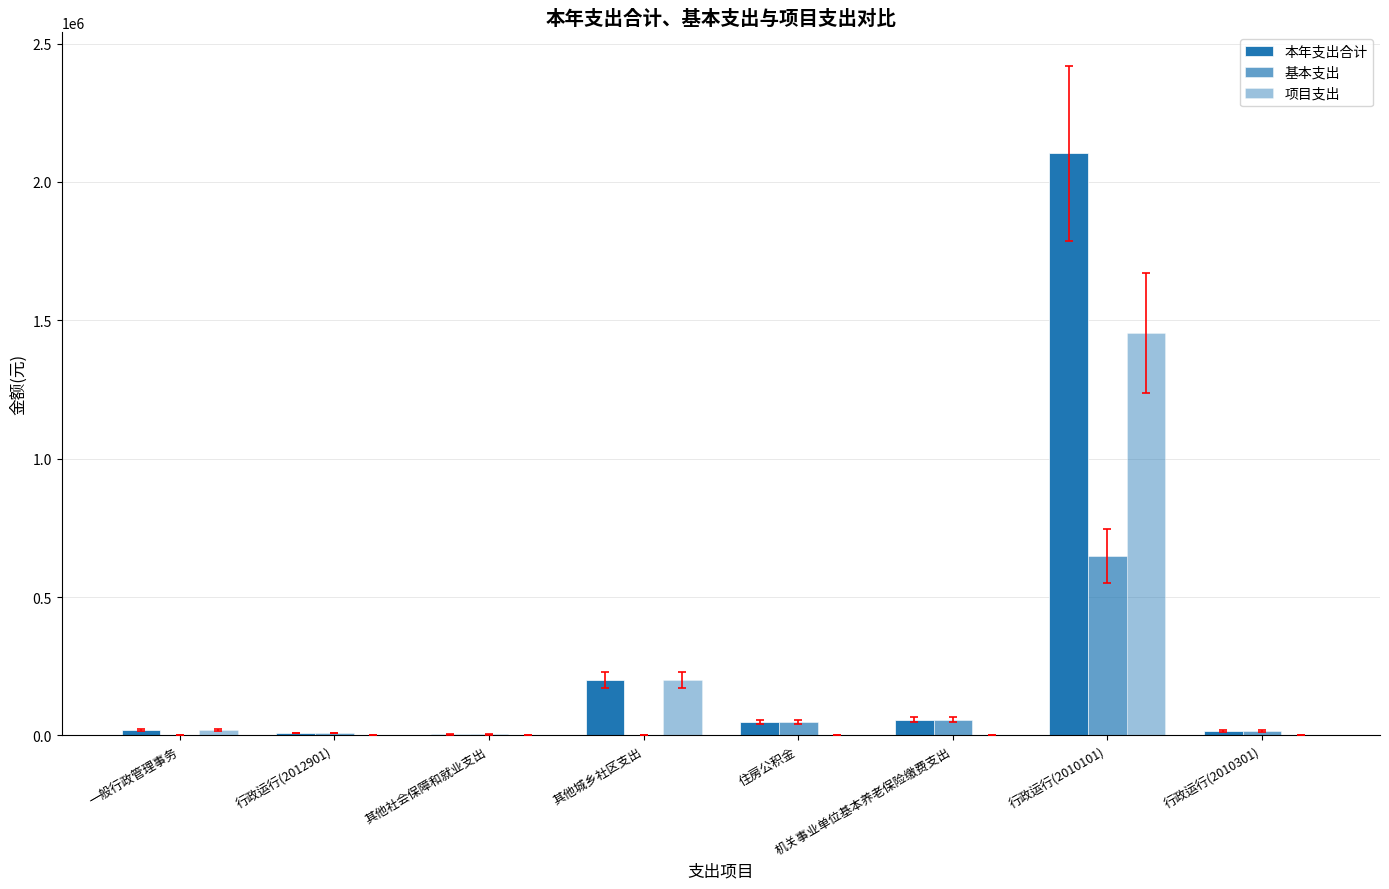

The value of 项目支出 at 机关事业单位基本养老保险缴费支出 is 0.0. True or false?

True